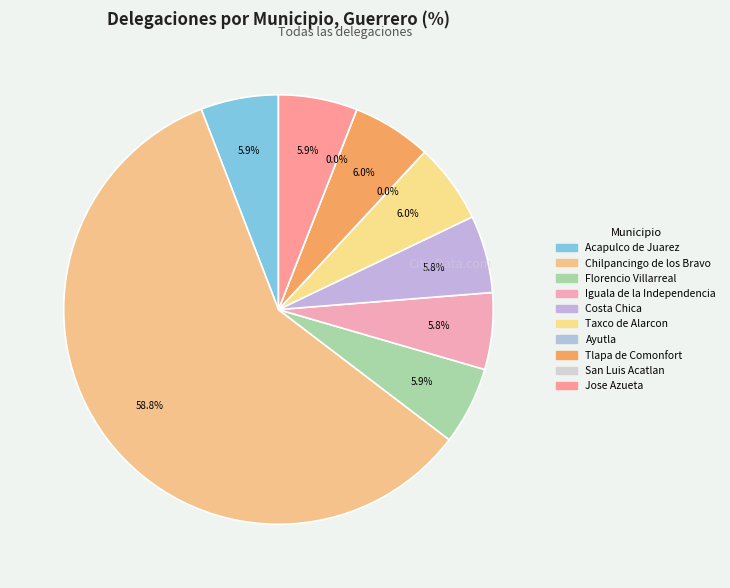

What percentage is the Acapulco de Juarez slice, to the nearest percent?

6%